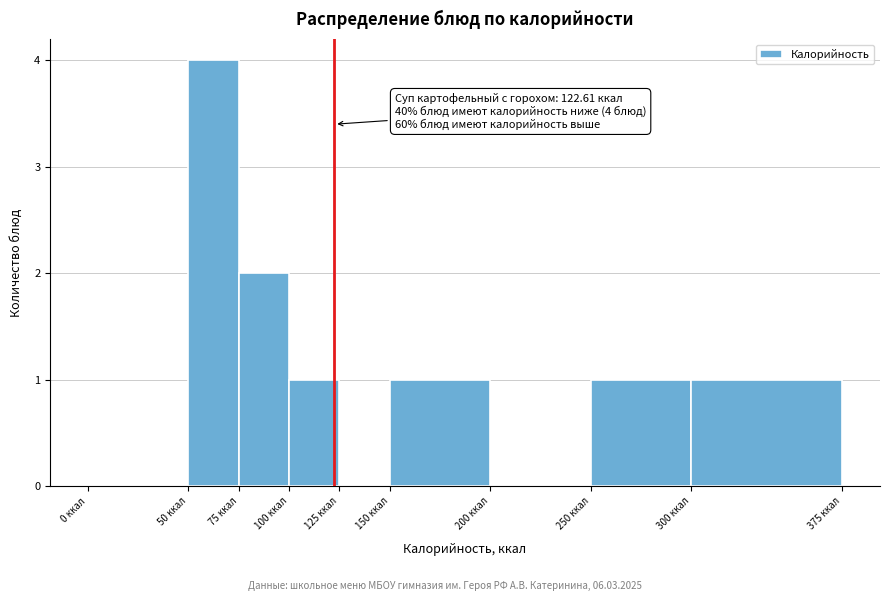

Which range on the x-axis has the tallest bar?

50 to 75